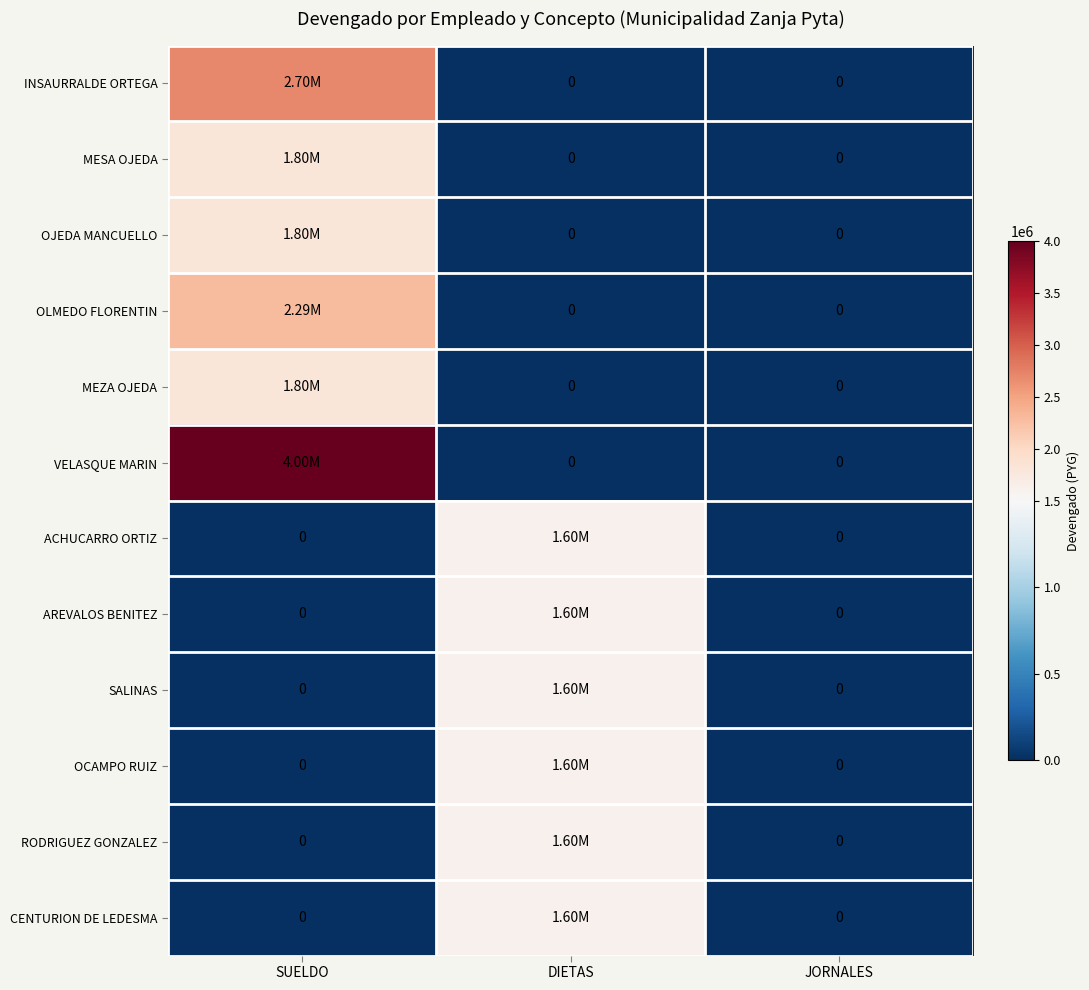

Which label corresponds to the smallest value in the chart?

DIETAS